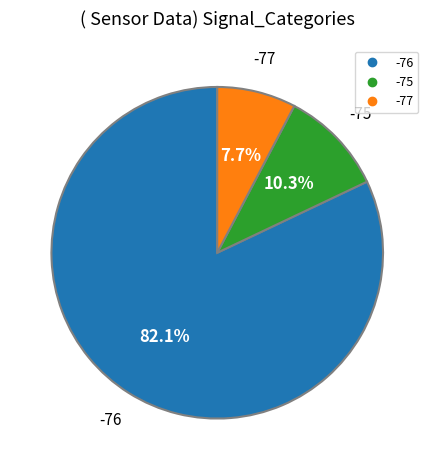

How many slices are in this pie chart?

3